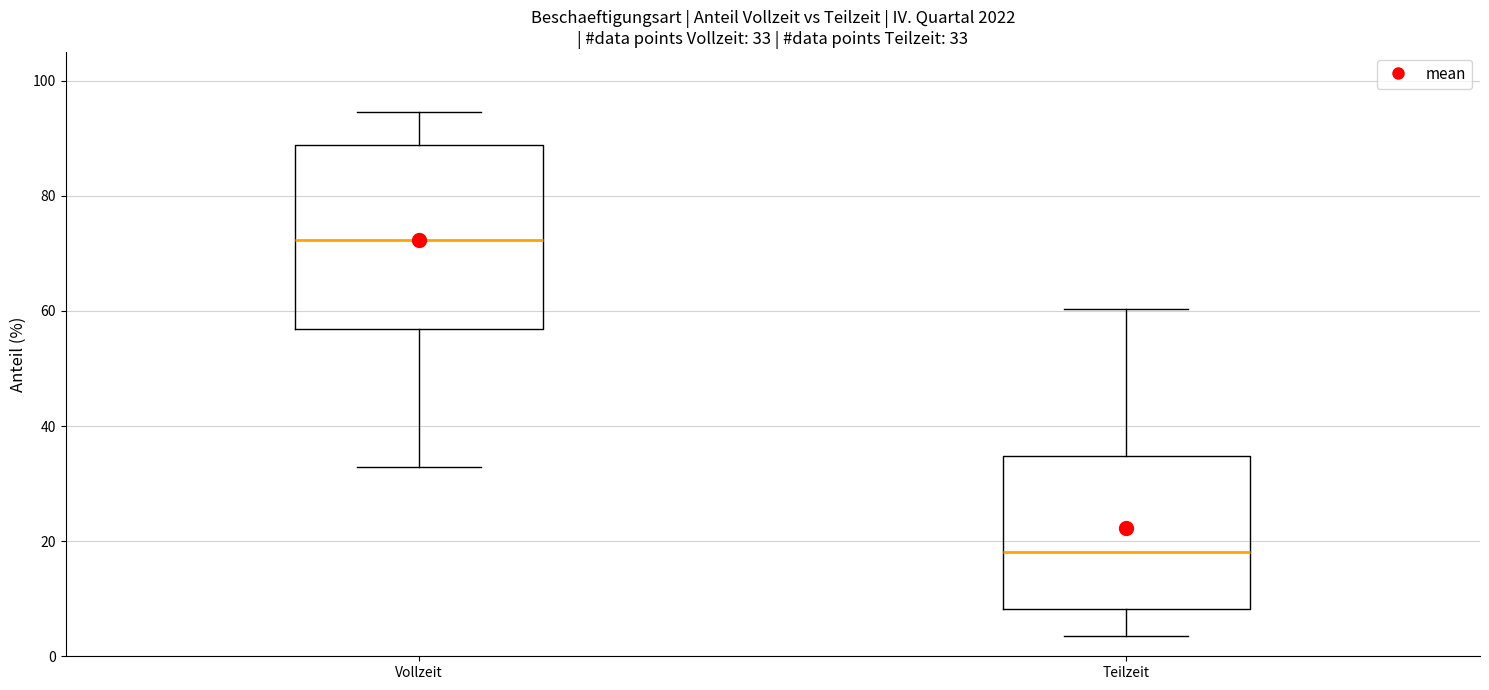

Which box is the tallest, from its lower edge to its upper edge?

Vollzeit